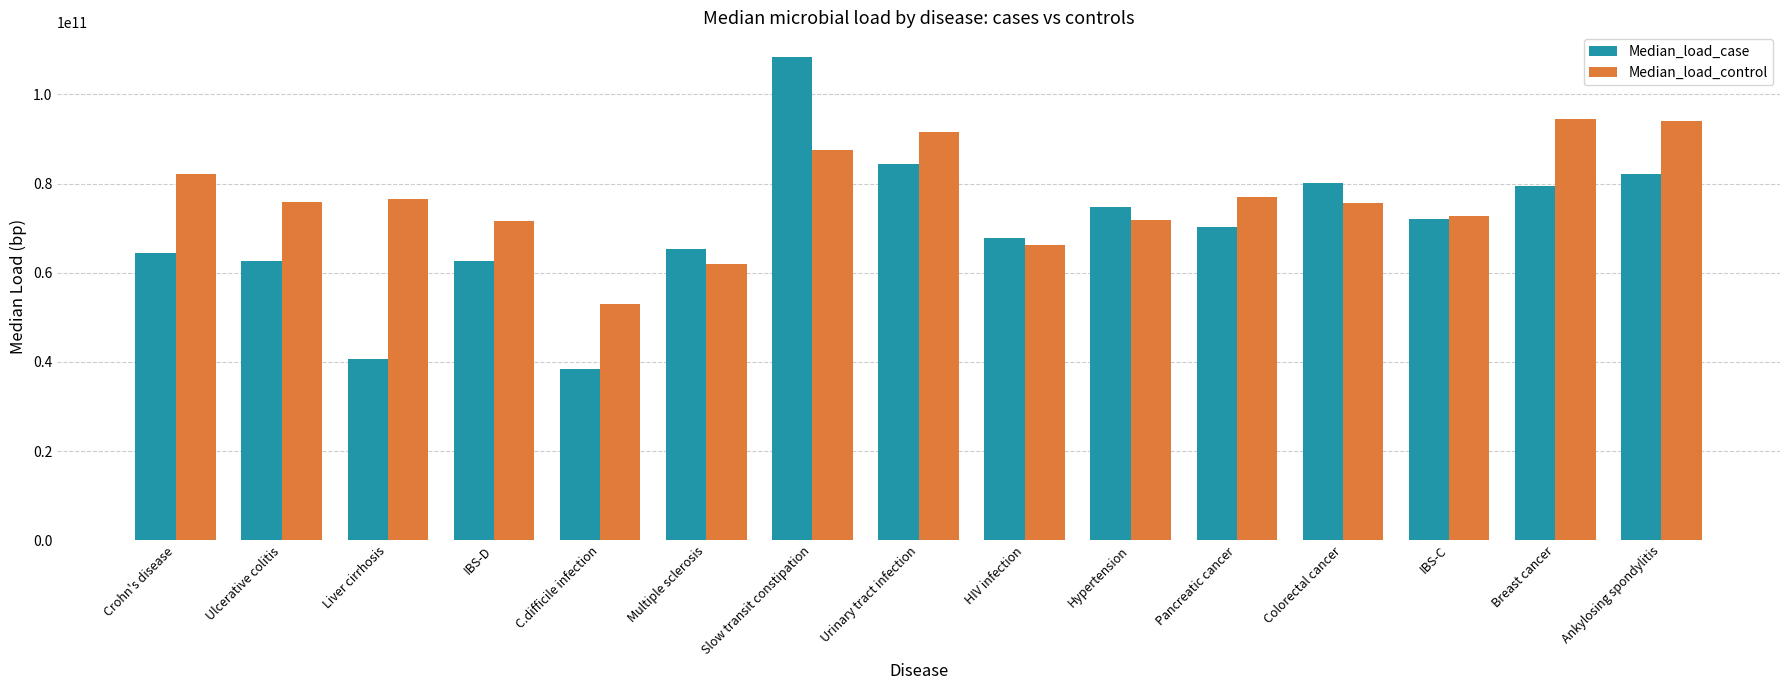

How many data points in Median_load_case are above 70246603110?

8